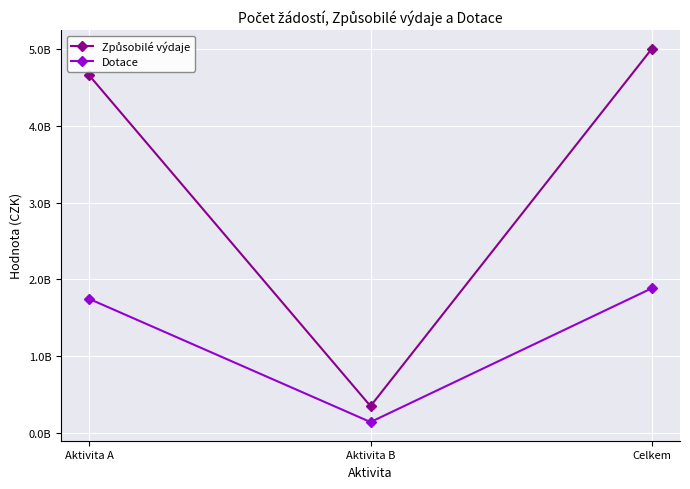

Does the chart have visible grid lines?

Yes